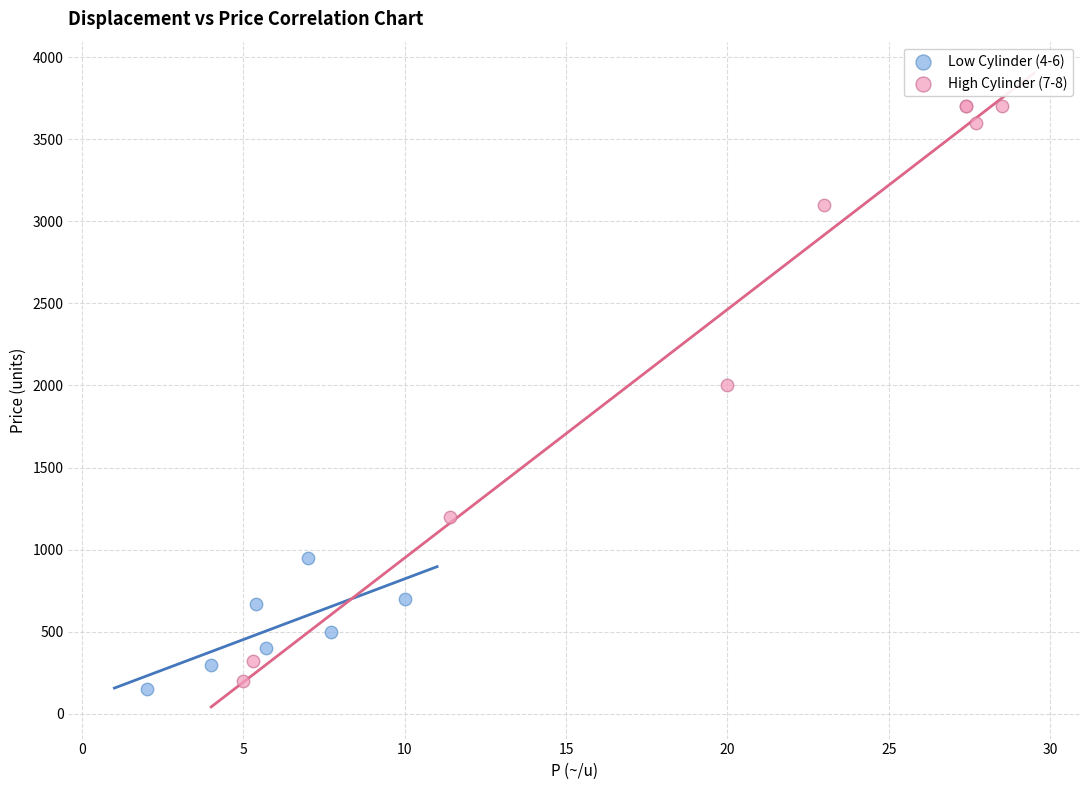

Which series has the largest Y range (max minus min)?

High Cylinder (7-8)